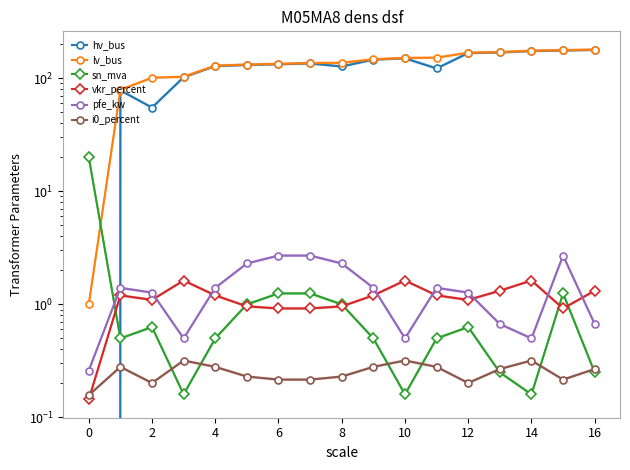

What is the sum of the hv_bus values at 16 and 11?

300.0